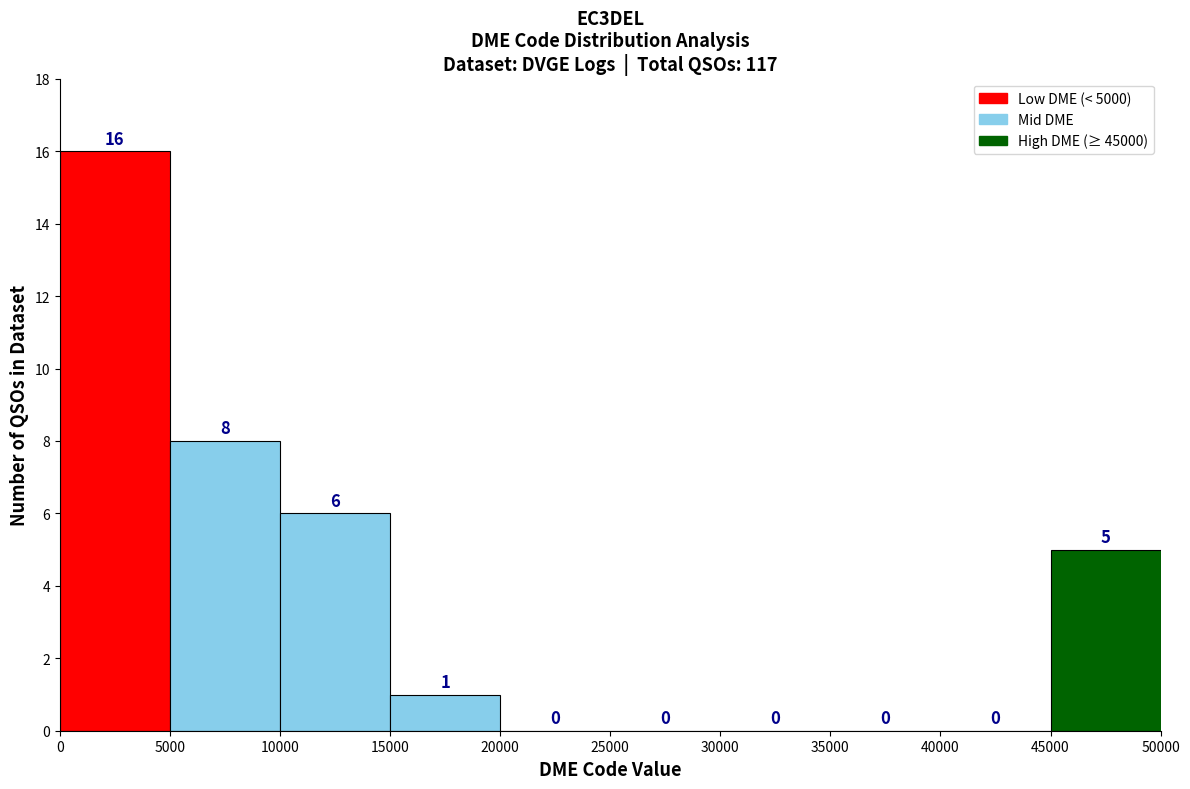

Over which range of the x-axis is the bar tallest?

0 to 5000